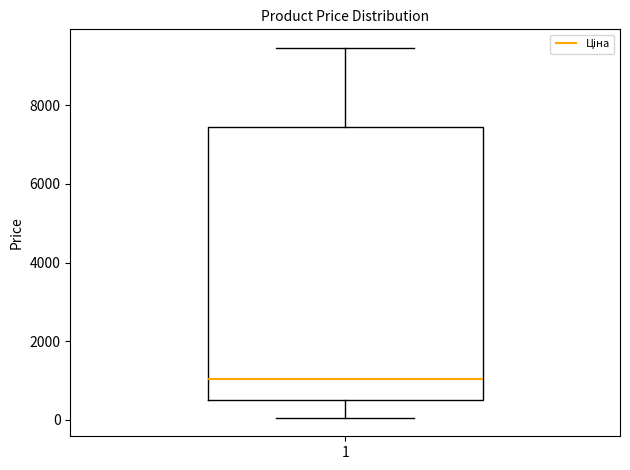

Transcribe this box plot: give where the median line is, the range the box spans, and where the two whiskers end, as read against the y-axis. The values are not printed on the chart, so give them approximately, as read against the axis.

median 1000, box 600 to 7400, whiskers 0 to 9400